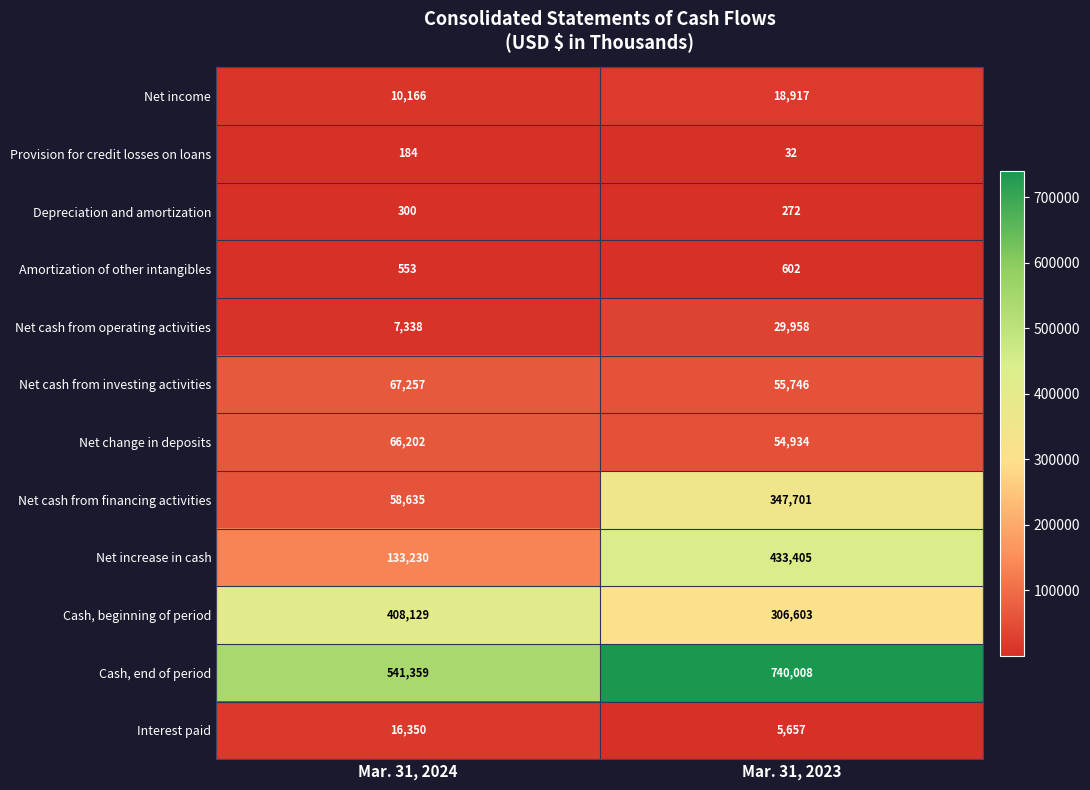

Read the Cash, end of period value at Mar. 31, 2023, to the nearest 50.

740000